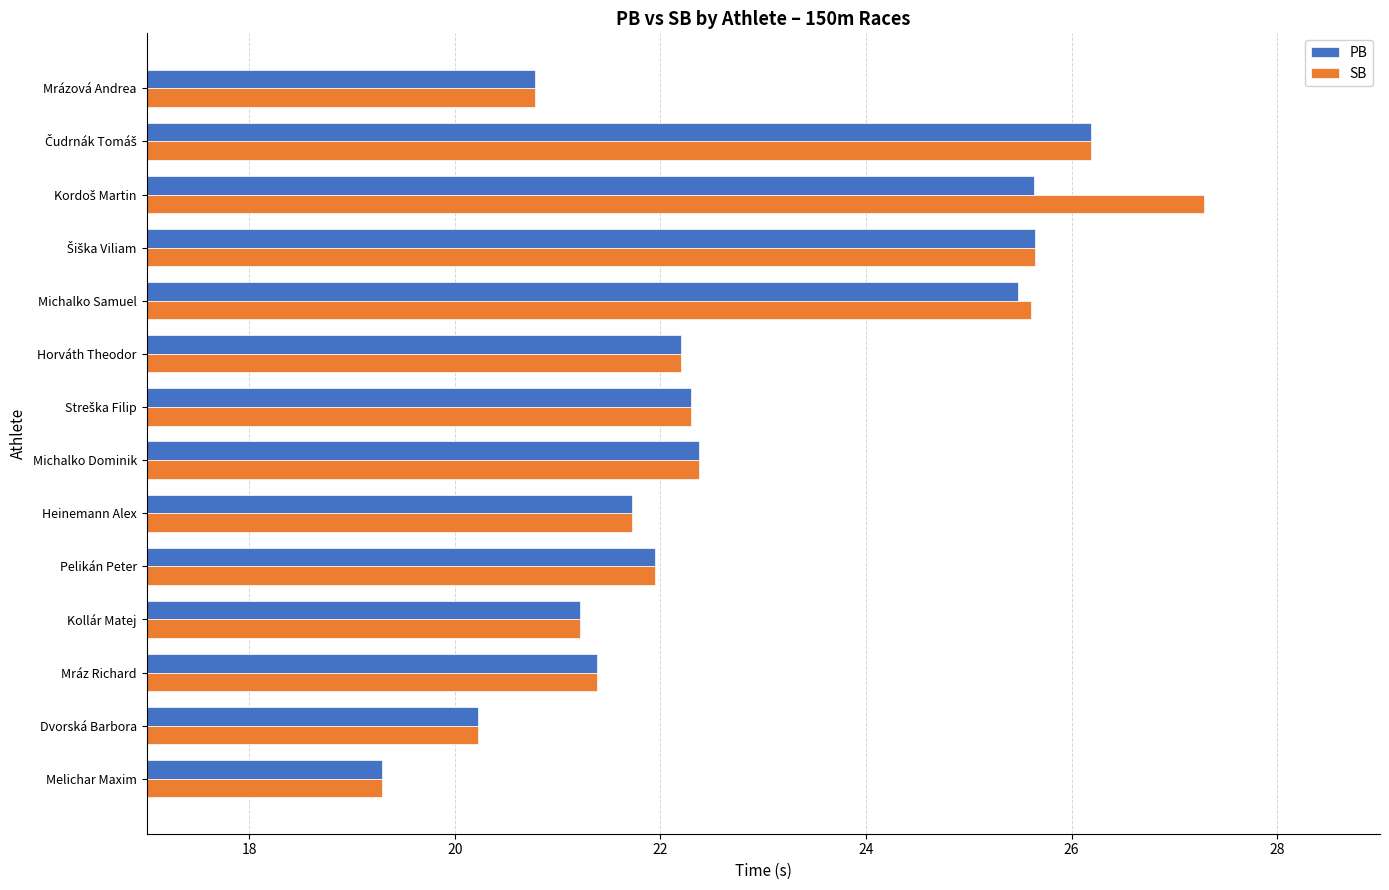

What value does the PB series have at Horváth Theodor?

22.2